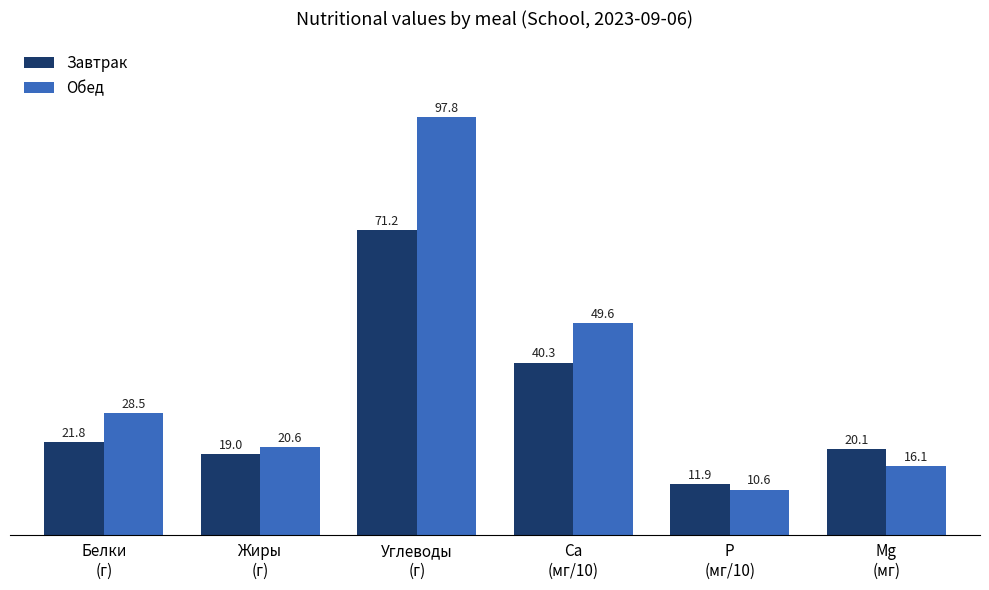

What is the label of the 6th bar from the left?

Mg
(мг)